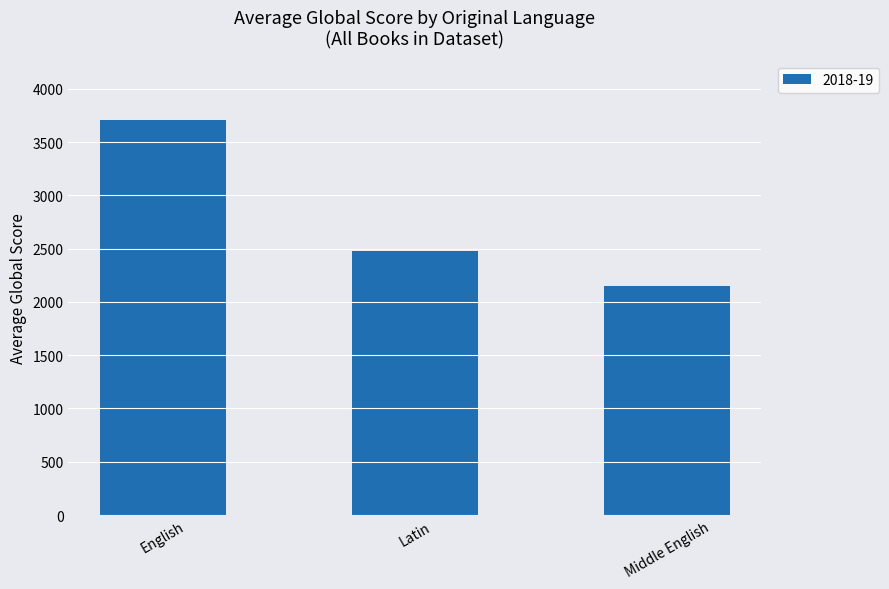

What is the greatest value displayed?

3707